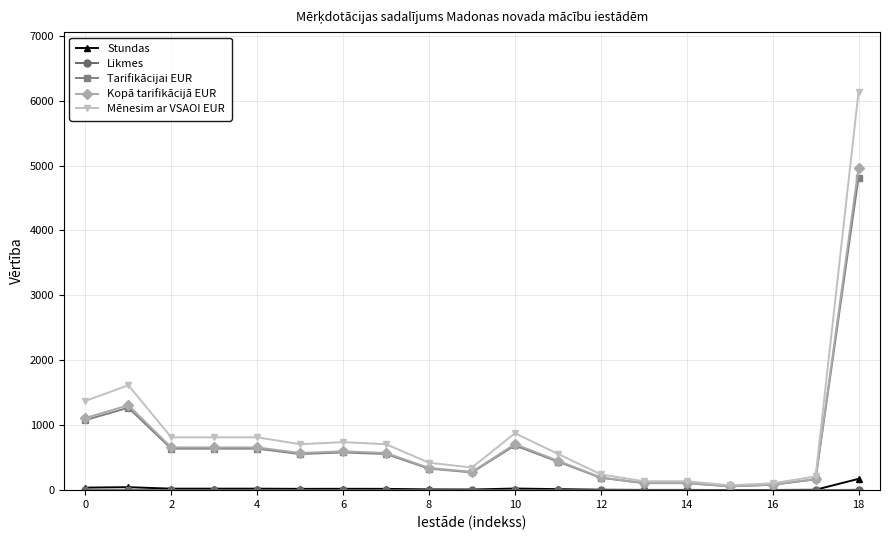

True or false: Stundas has more than 0 interior local peaks.

True